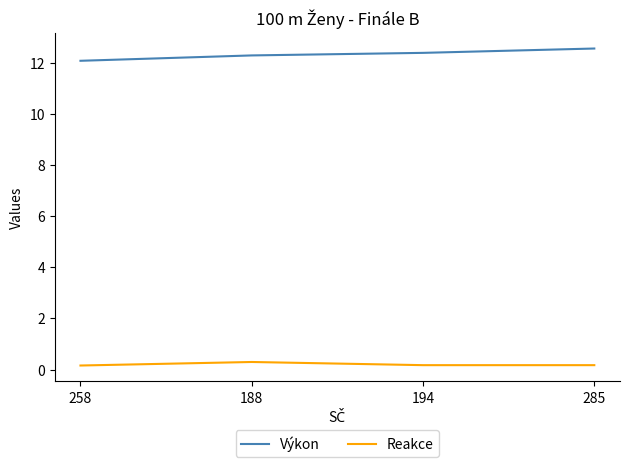

At how many categories does at least one series exceed 3?

4